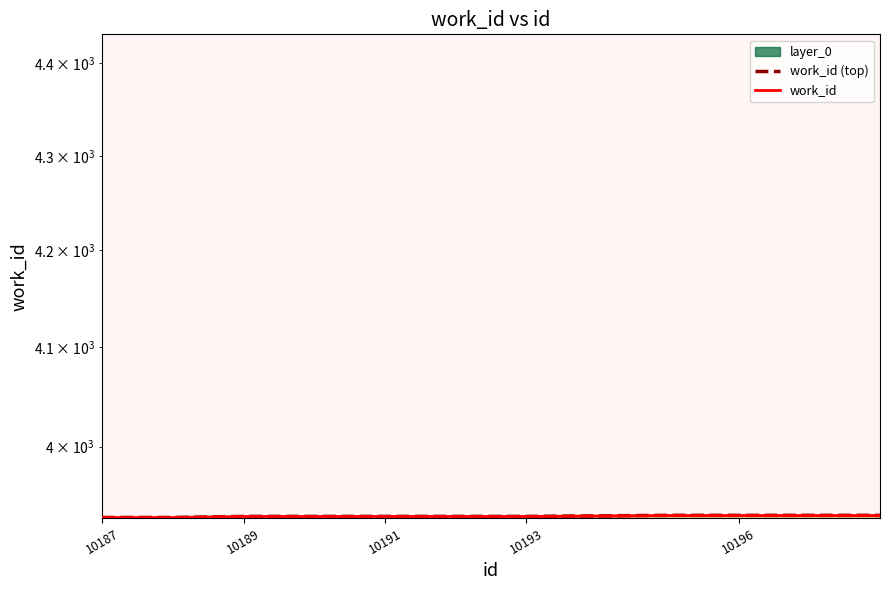

True or false: work_id (top) has more than 0 points higher than both neighbors.

False